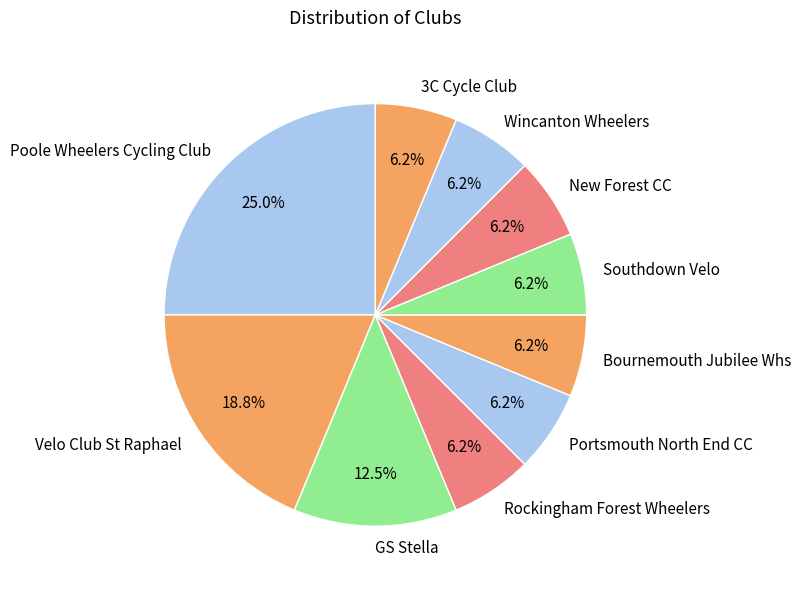

Combined, do 3C Cycle Club and Rockingham Forest Wheelers account for over 50%?

No